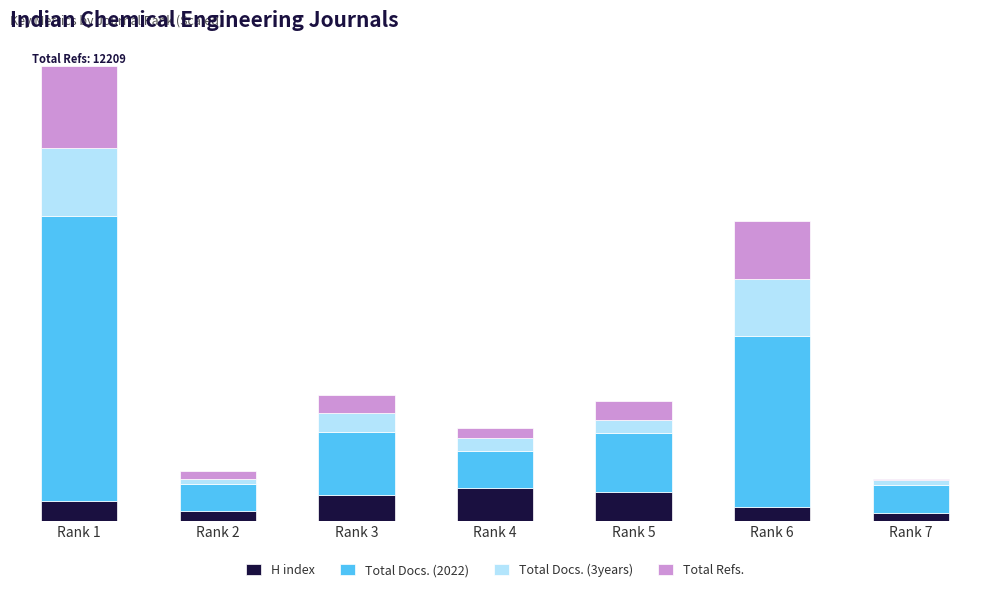

What is the minimum value for H index?

12.0